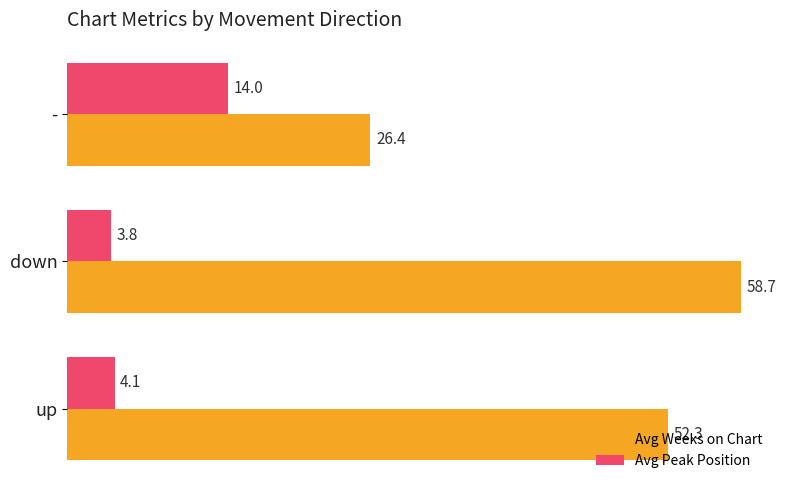

Is it true that Avg Weeks on Chart equals 26.4 at -?

True